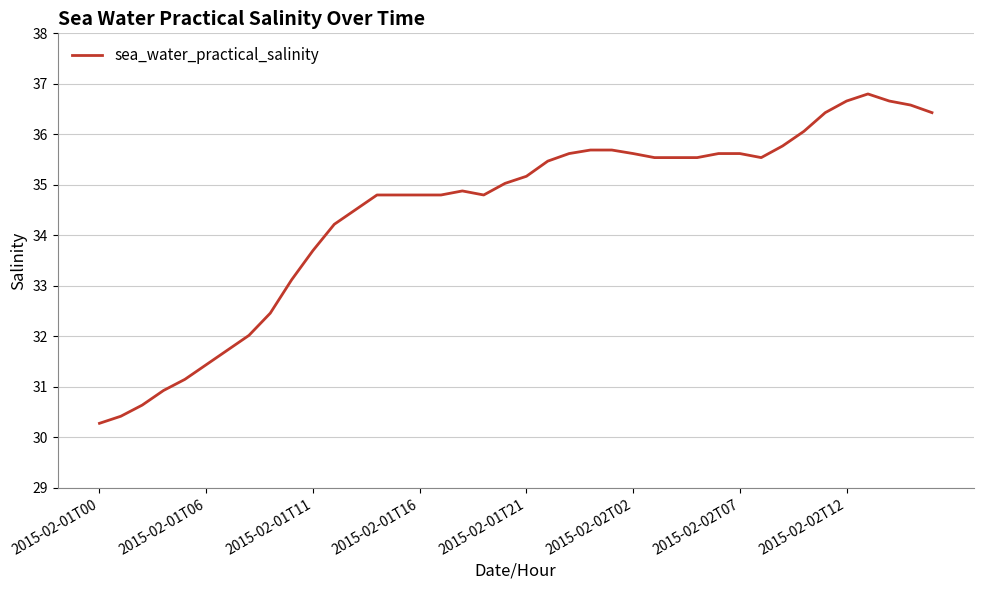

What is the sum of all values?

1378.6